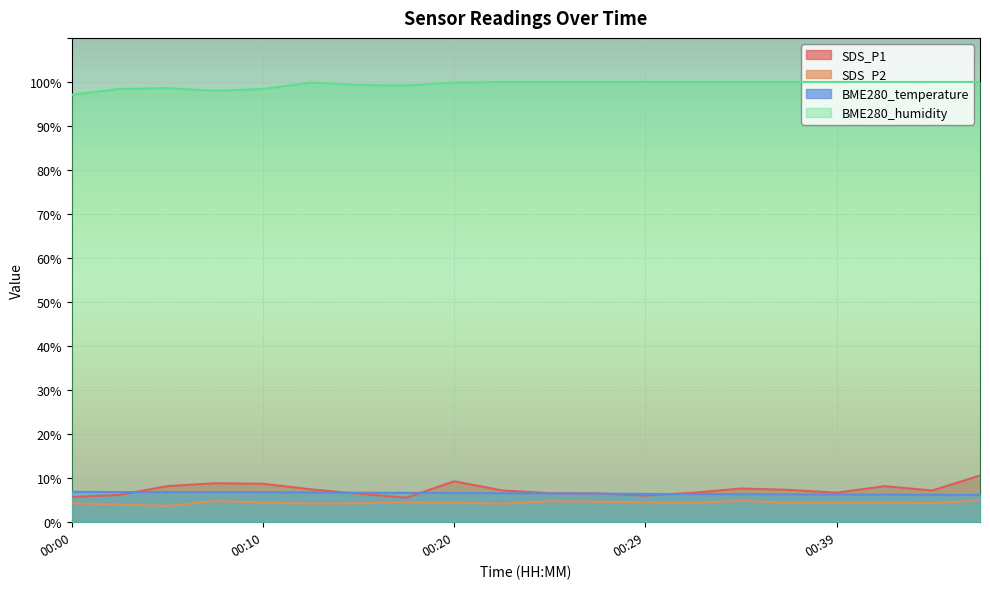

True or false: BME280_humidity has more than 0 points higher than both neighbors.

True